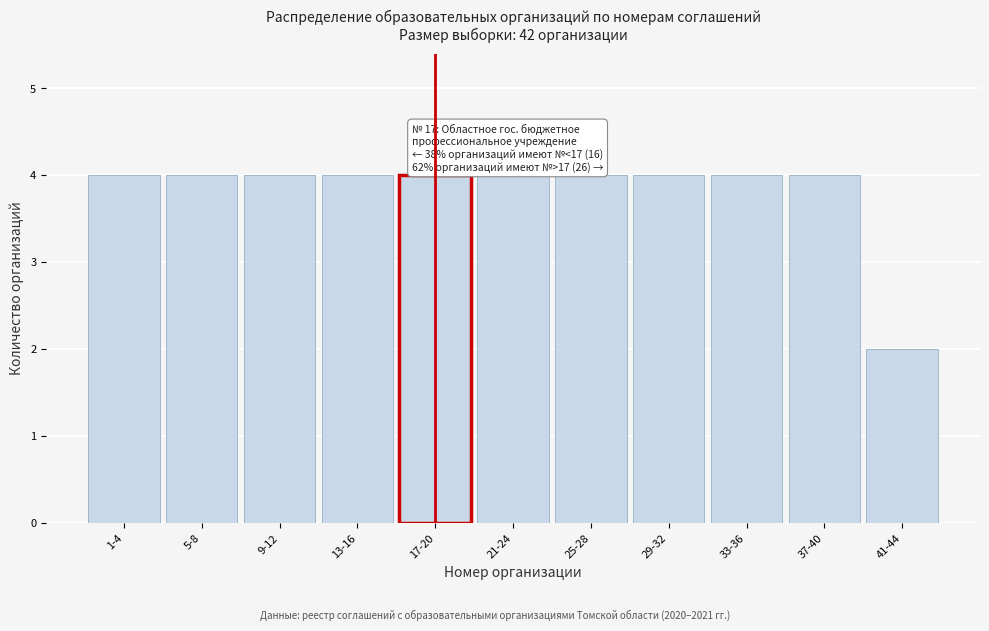

Reading left to right, extract all data points from this chart.

4	4	4	4	4	4	4	4	4	4	2